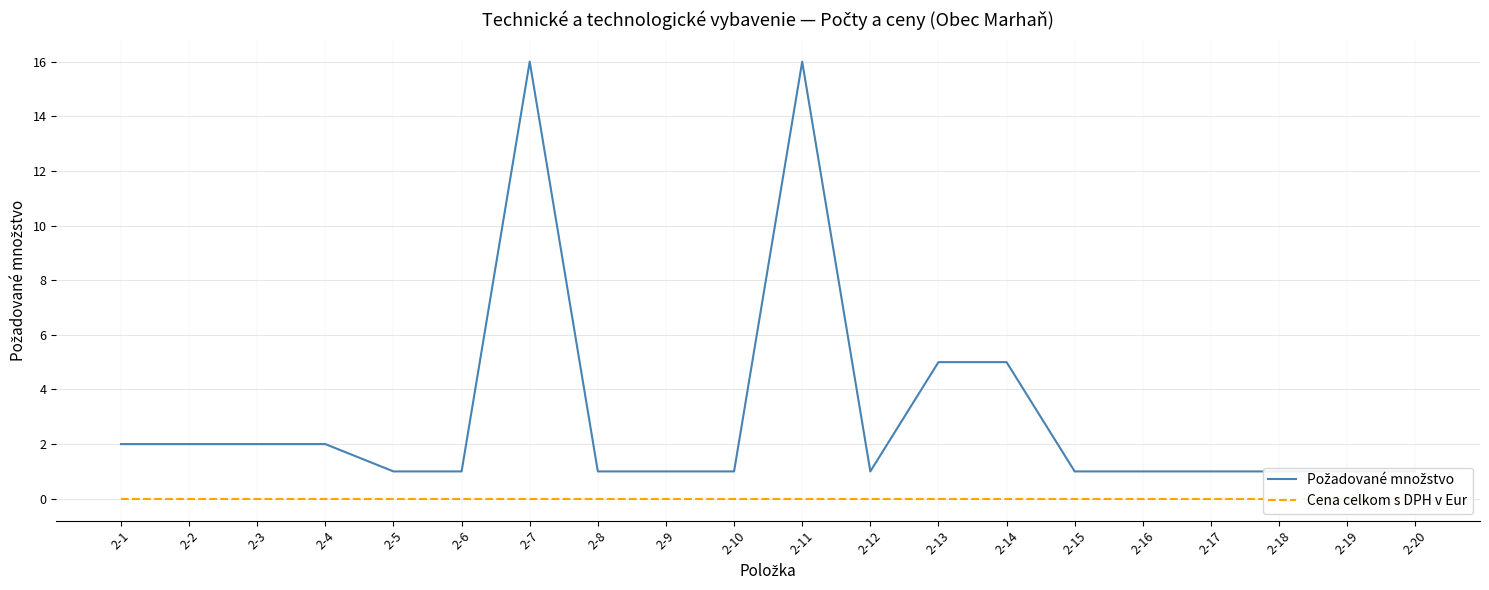

Between 2-9 and 2-15, which is larger?

2-9